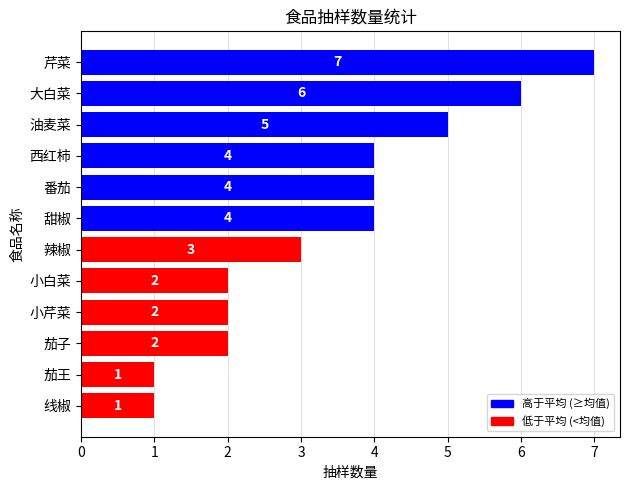

What is the average value?

3